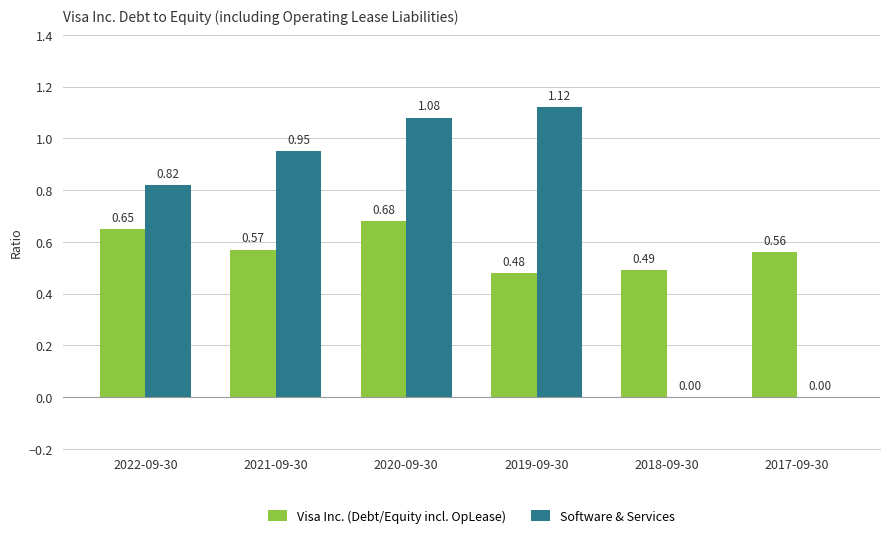

Between 2021-09-30 and 2020-09-30, which series saw the biggest shift?

Software & Services